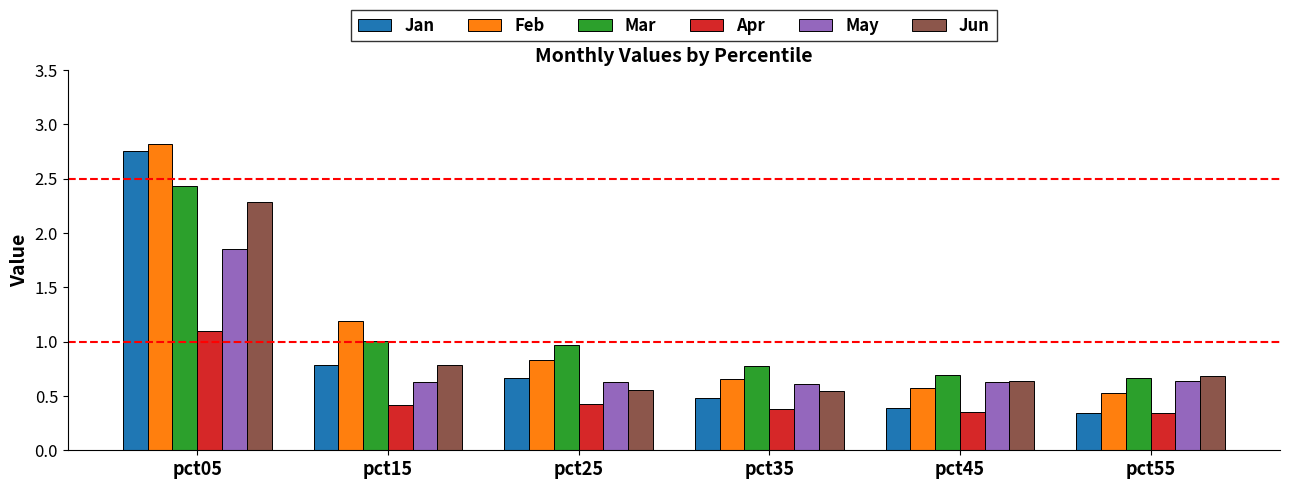

Which series has the widest spread of values?

Jan